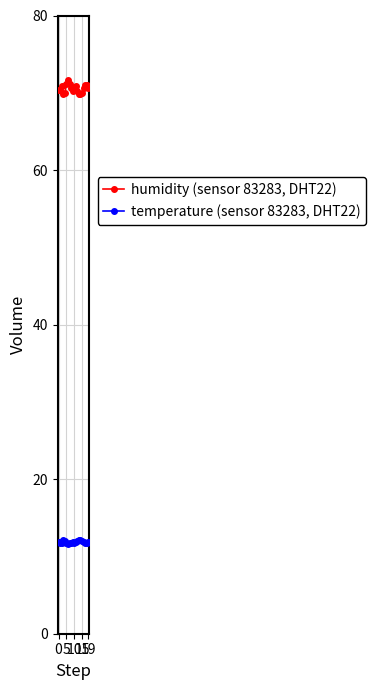

How many categories are shown in the chart?

20